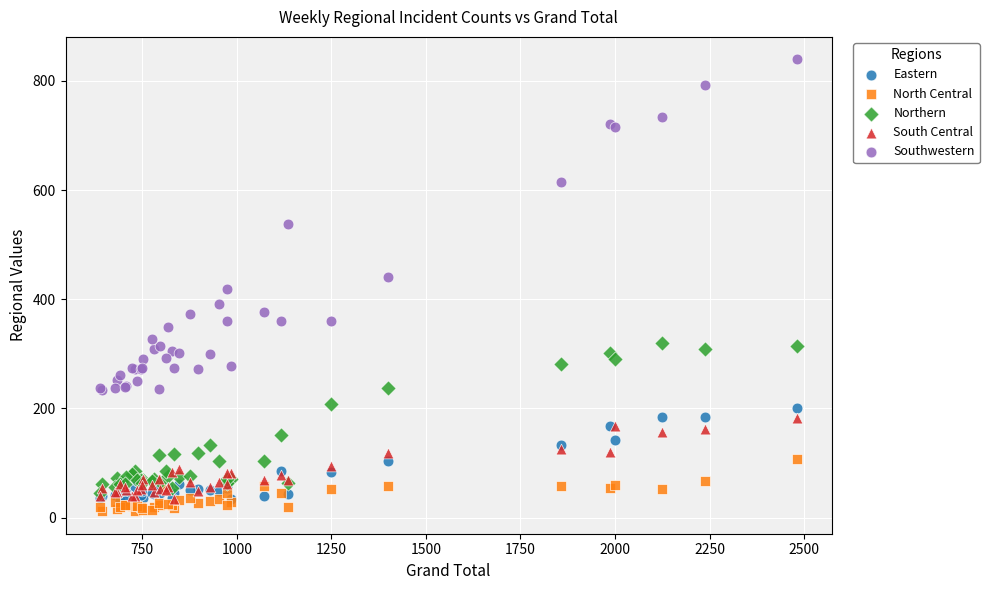

Which series reaches the minimum Y coordinate?

North Central